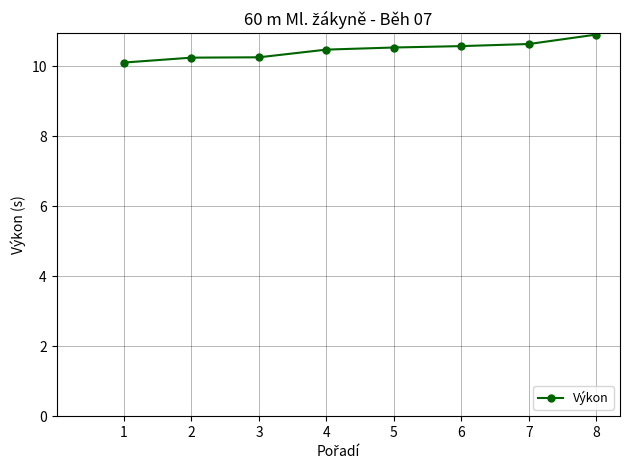

What is the change in value from 4 to 6?

+0.1